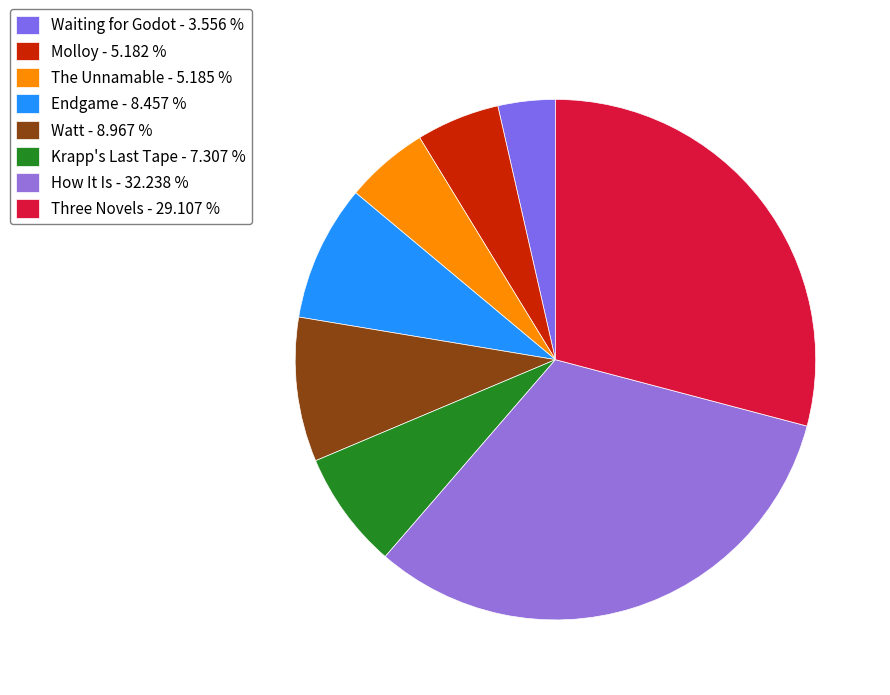

To the nearest percent, what is the difference between the Watt and Three Novels slice percentages?

20%